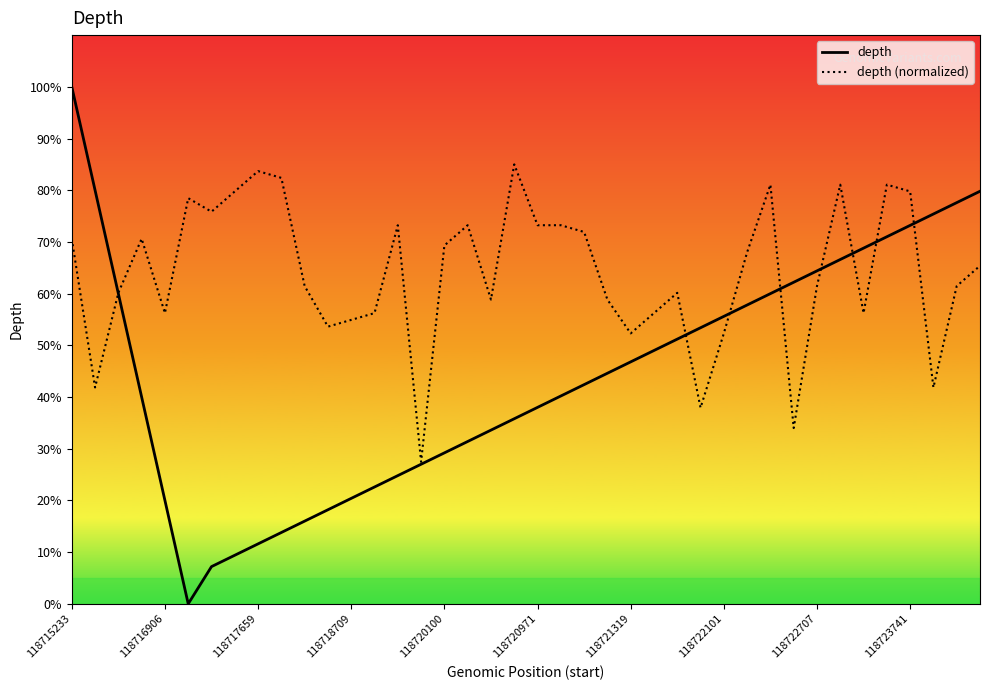

Reading right to left, what are all the values shown in this chart?

depth: 79.8	77.6	75.4	73.2	71.0	68.8	66.6	64.4	62.2	60.0	57.8	55.6	53.4	51.2	49.0	46.8	44.6	42.4	40.2	38.0	35.8	33.6	31.4	29.2	27.0	24.8	22.6	20.4	18.2	16.0	13.8	11.6	9.4	7.2	0.0	20.0	40.0	60.0	80.0	100.0
depth (normalized): 65.4	61.5	41.8	79.8	81.1	56.2	81.1	61.5	34.0	81.1	68.0	52.3	37.9	60.2	56.2	52.3	58.8	71.9	73.2	73.2	85.0	58.8	73.2	69.3	27.5	73.2	56.2	54.9	53.6	61.5	82.4	83.7	79.8	75.8	78.5	56.2	70.6	60.2	41.8	70.6